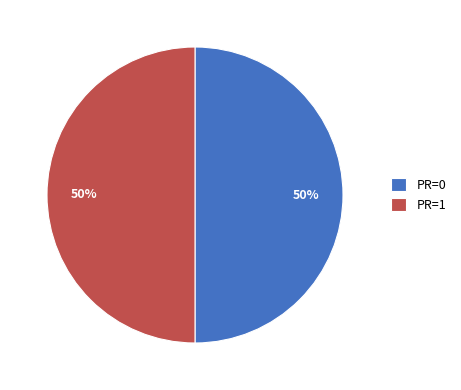

To the nearest percent, what portion does PR=1 represent?

50%